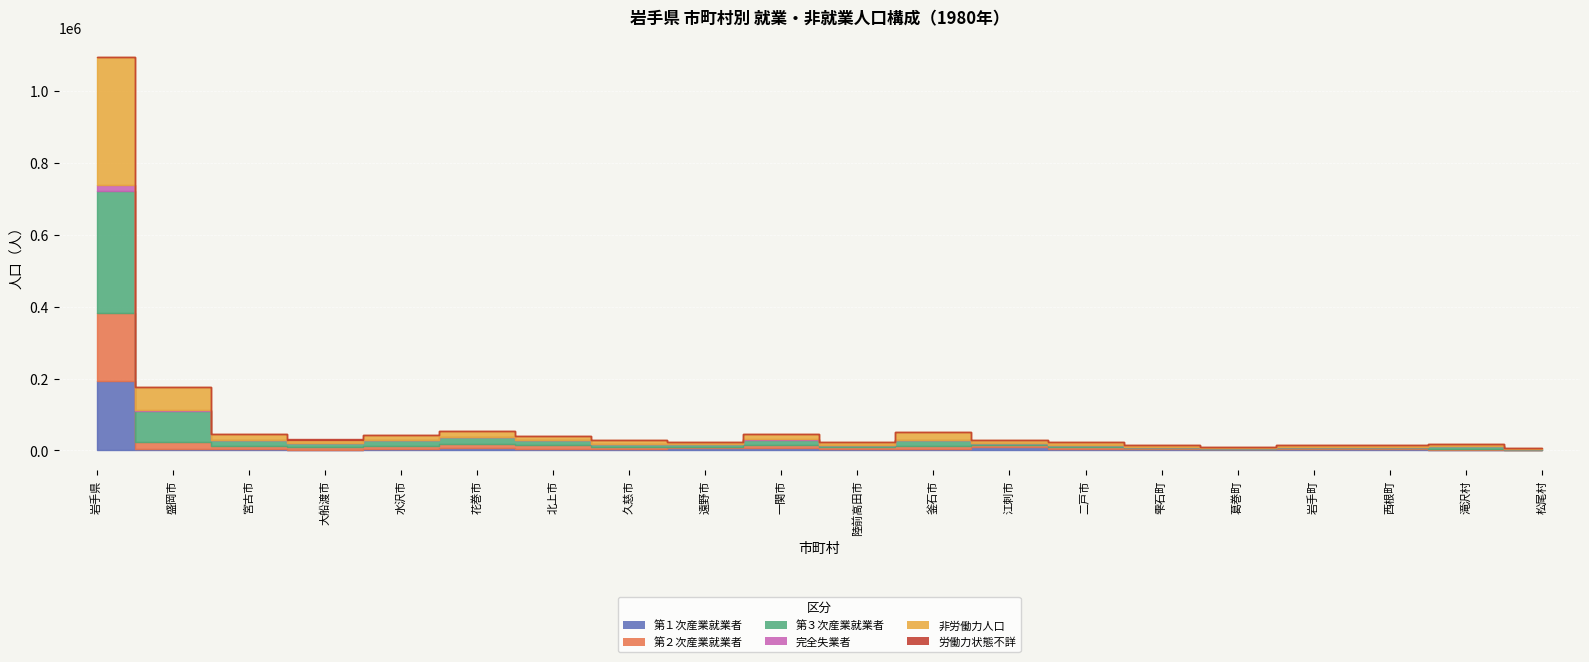

What is the approximate value of 労働力状態不詳 at 遠野市?

28